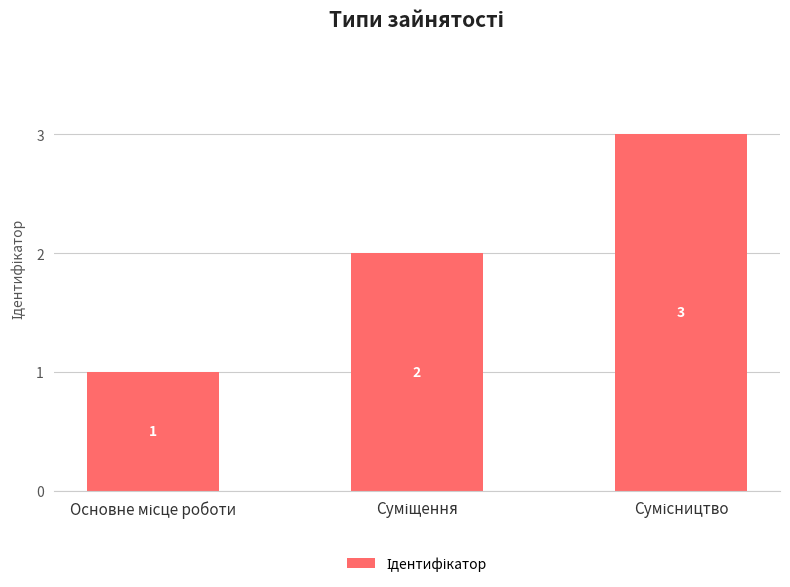

What is the maximum value shown in the chart?

3